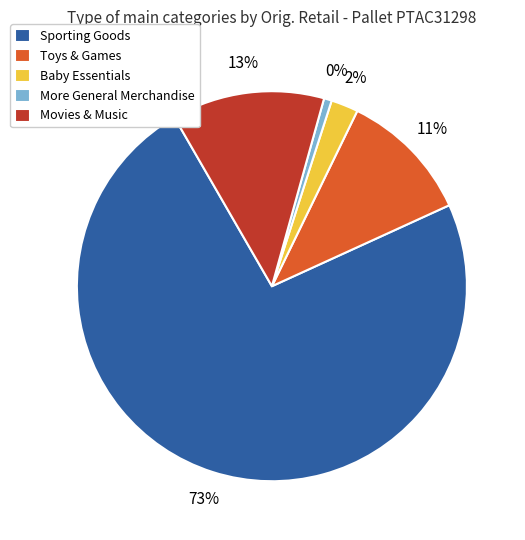

What is the change in value from Sporting Goods to More General Merchandise?

-1128.9